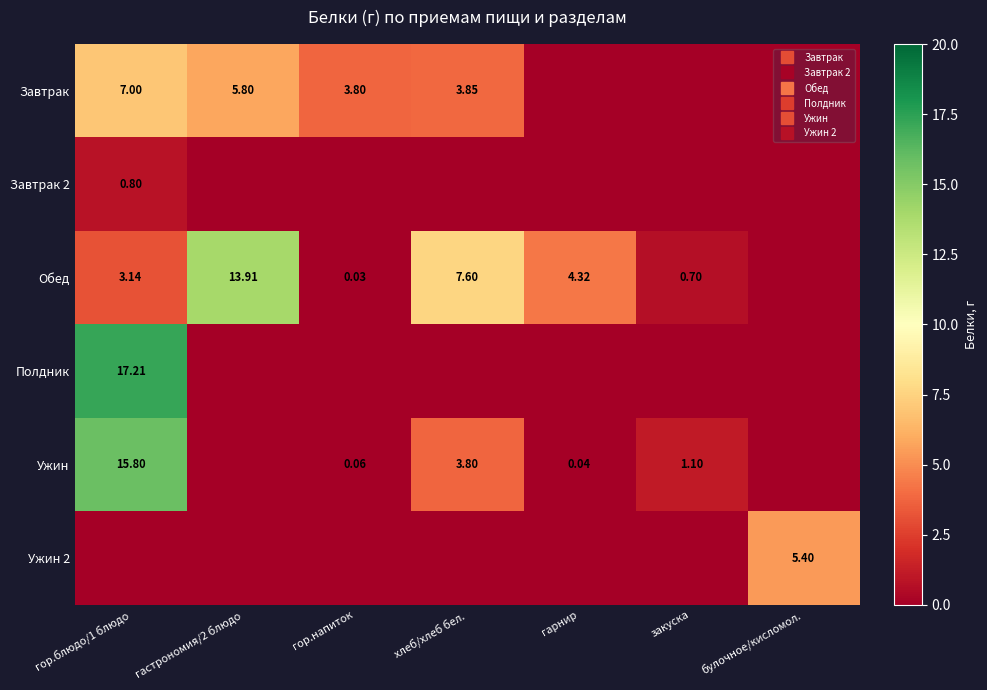

What is the sum of all Завтрак 2 values?

0.8